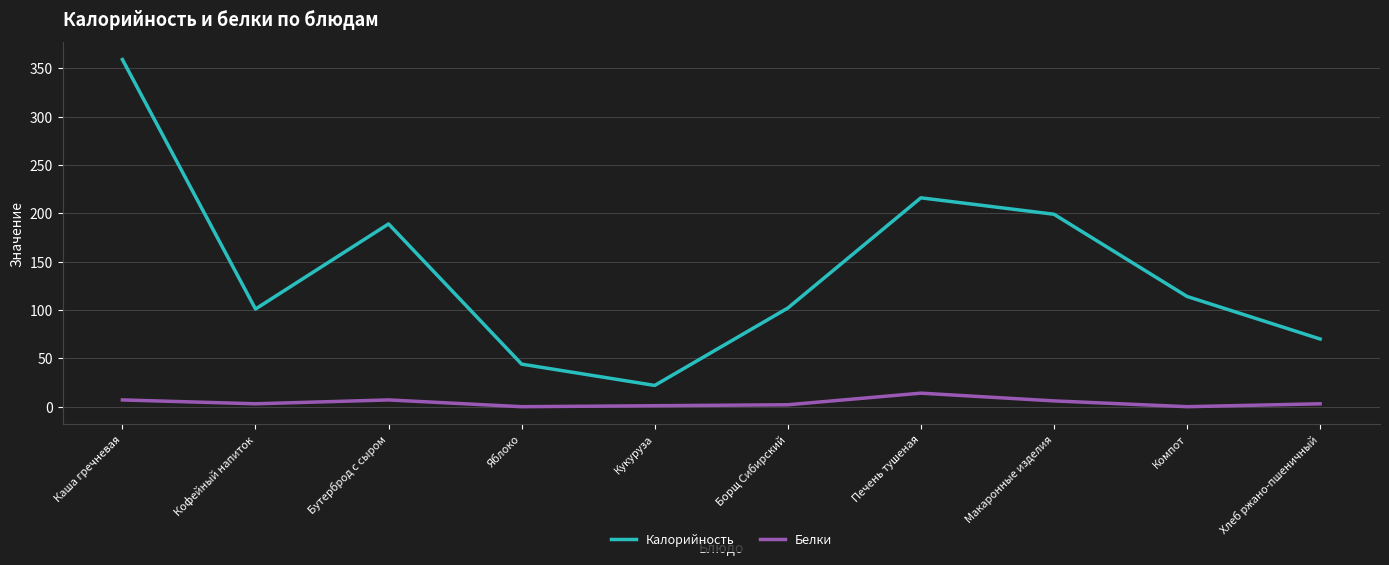

Between Яблоко and Кукуруза, which series saw the biggest shift?

Калорийность